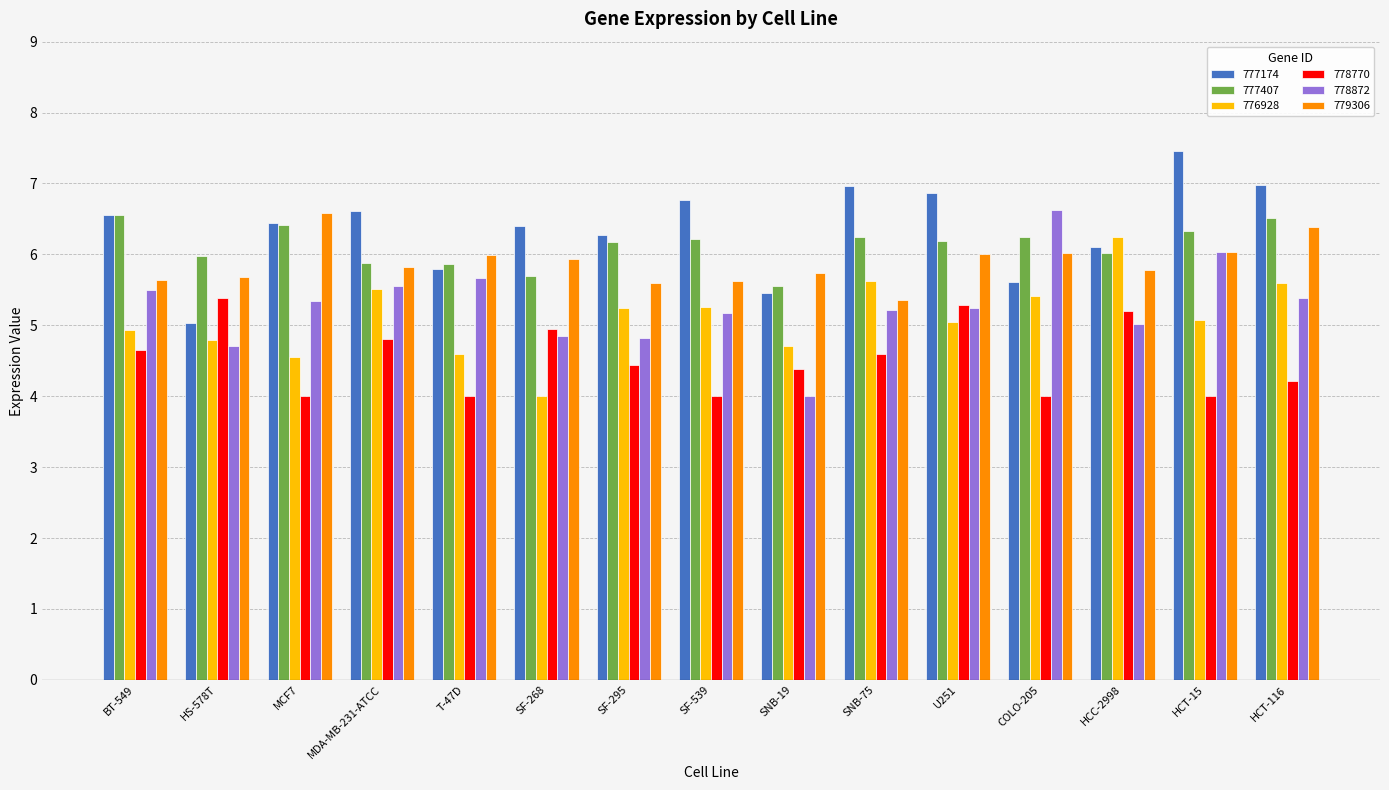

Is the value of 776928 at MDA-MB-231-ATCC greater than the value of 777174 at HCT-15?

No